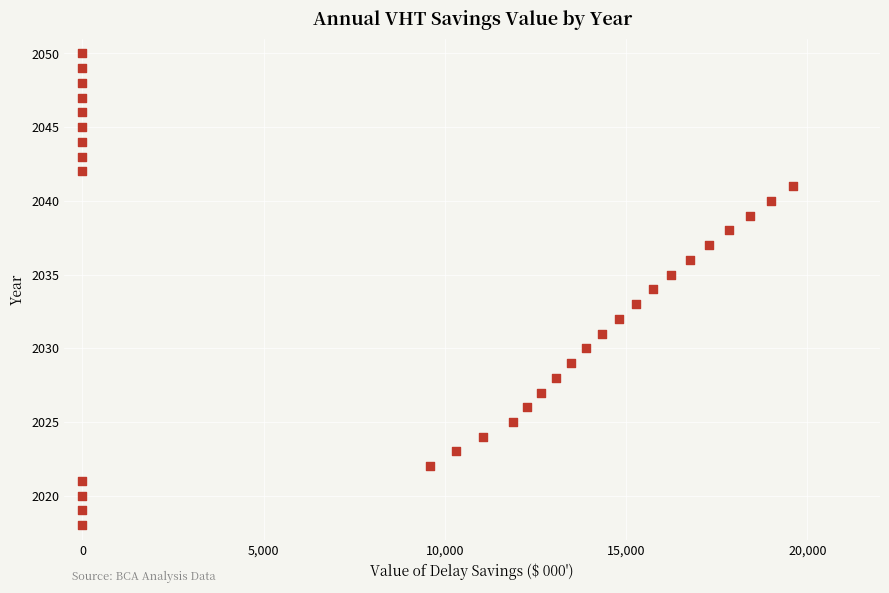

What is the range of Y values (max minus min)?

32